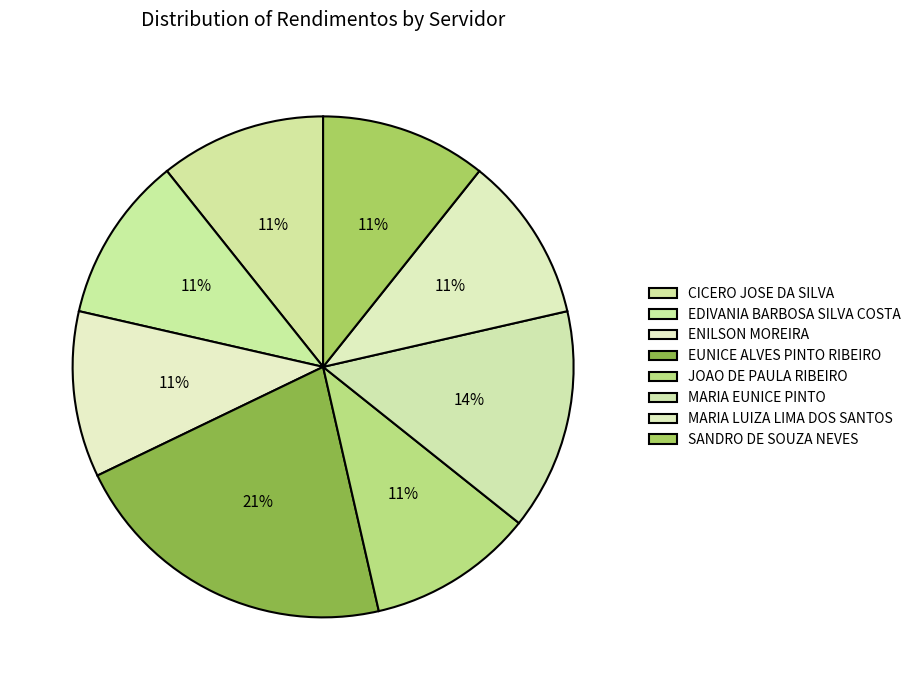

Which category has the smallest portion of the pie?

CICERO JOSE DA SILVA